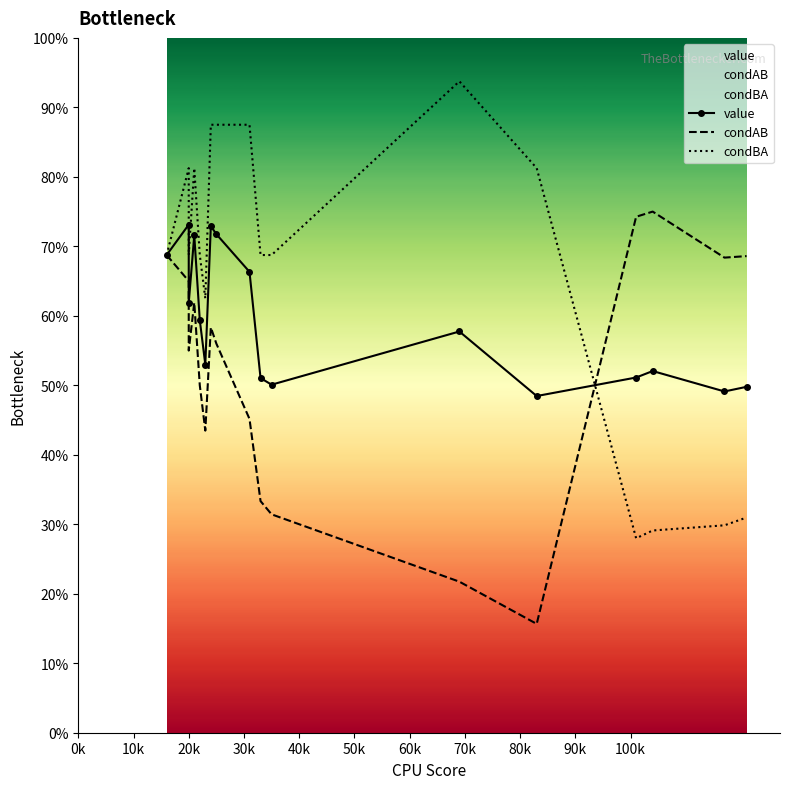

List the series in order of their peak value, highest first.

condBA, condAB, value